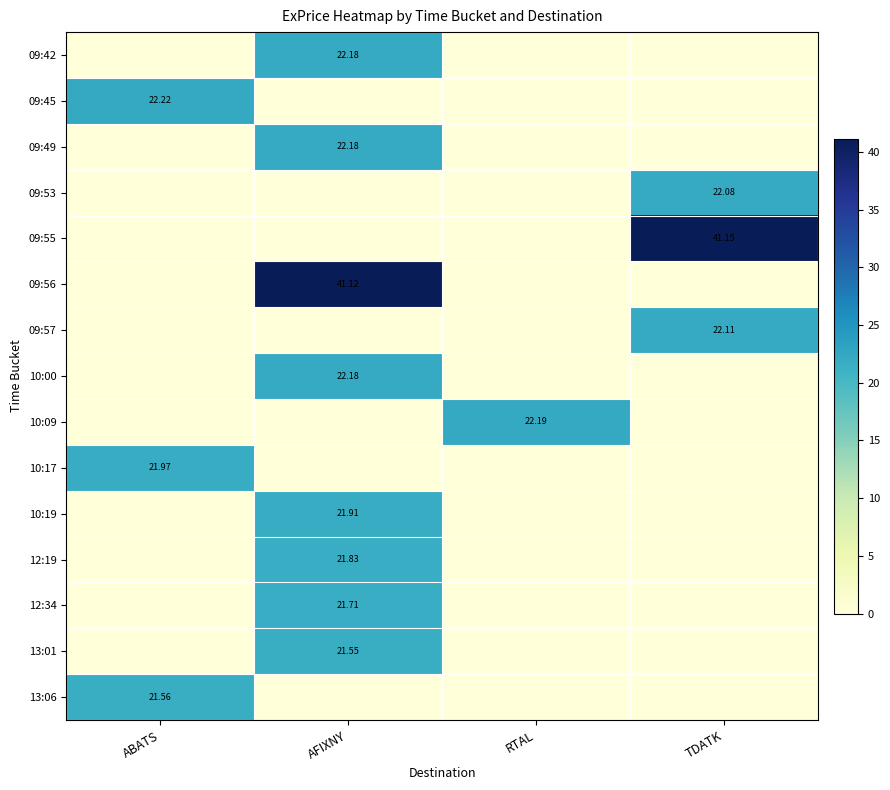

How many data points in 09:55 are above 0?

1